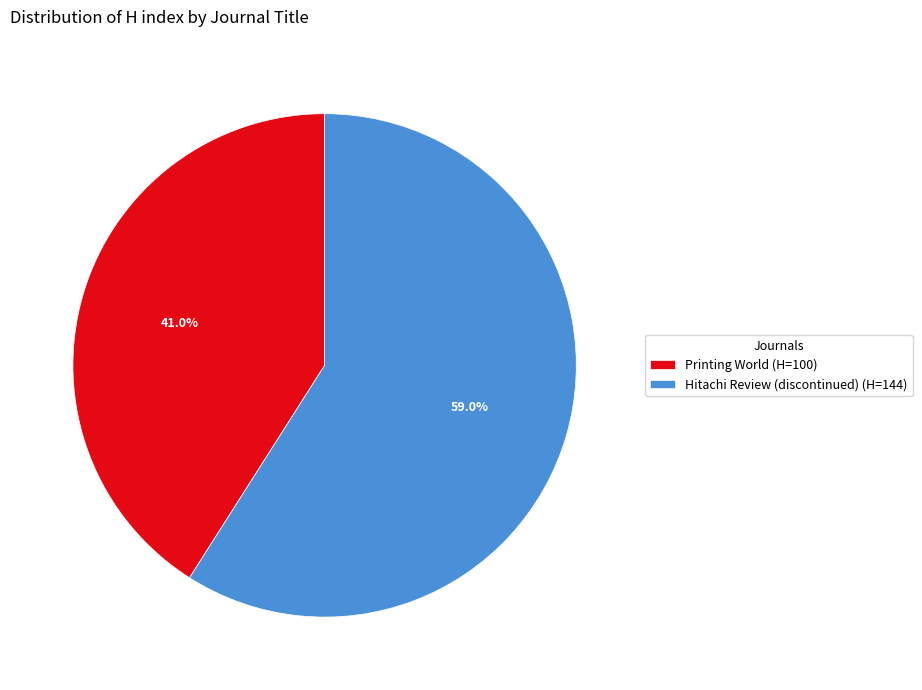

Which has a higher value, Printing World (H=100) or Hitachi Review (discontinued) (H=144)?

Hitachi Review (discontinued) (H=144)